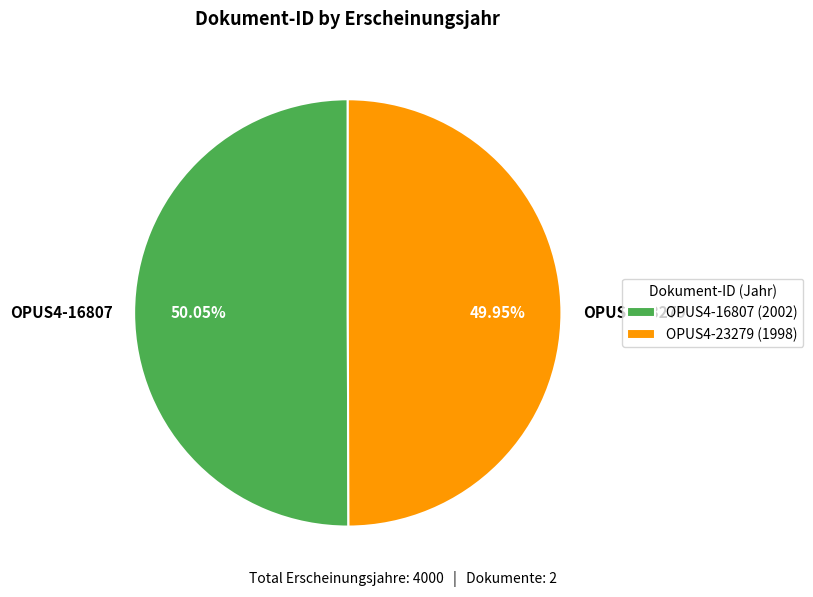

Is there a majority slice in this chart?

Yes